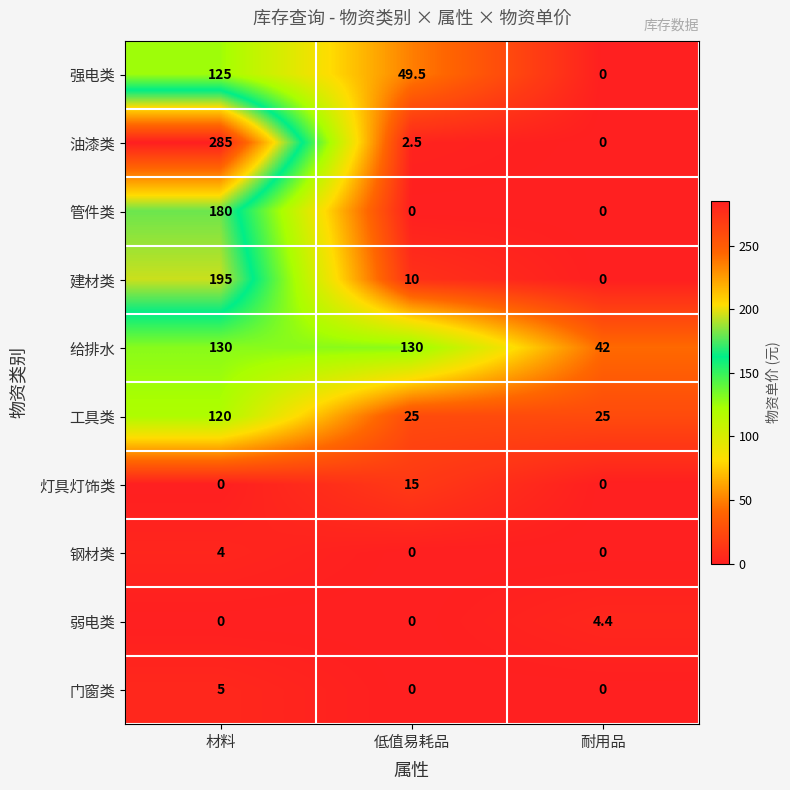

Count the number of data series in this chart.

10